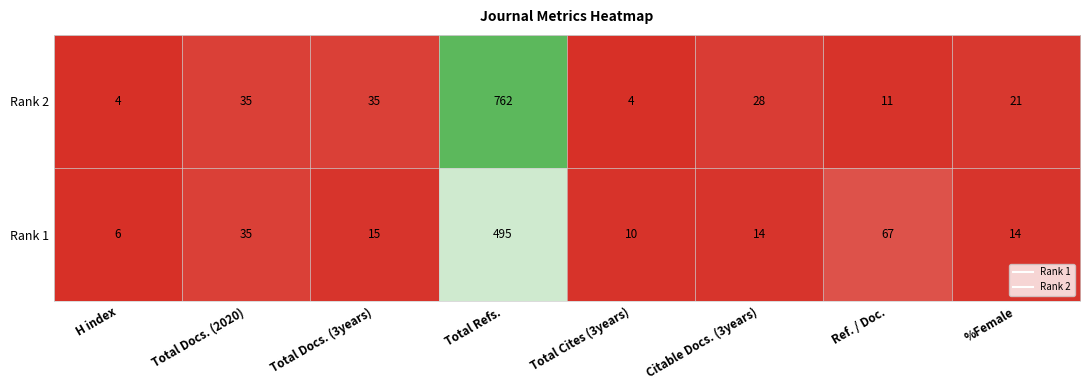

Is it true that Rank 2 equals 11 at Ref. / Doc.?

True